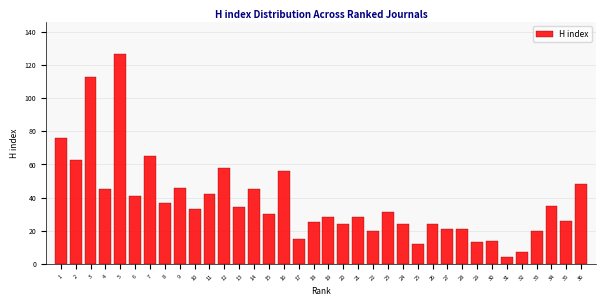

The value at 16 is 16. True or false?

False